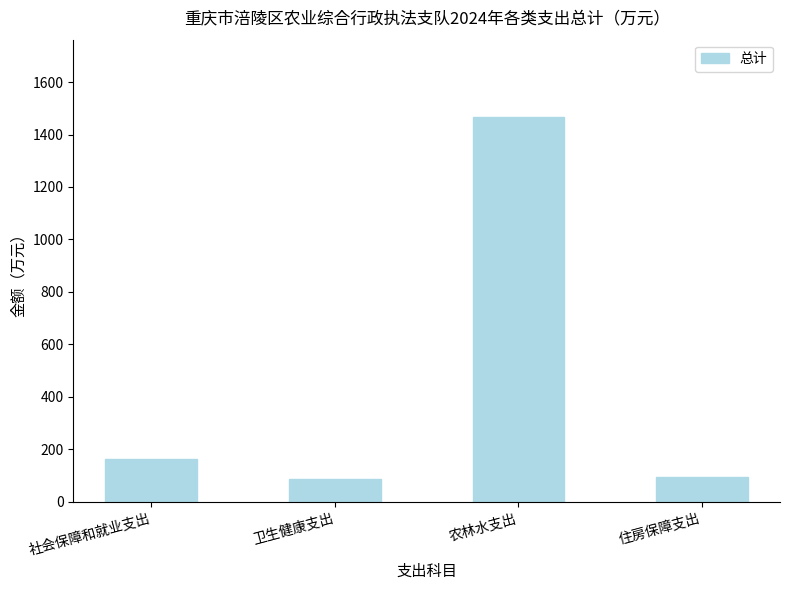

What is the change in value from 卫生健康支出 to 住房保障支出?

+6.5